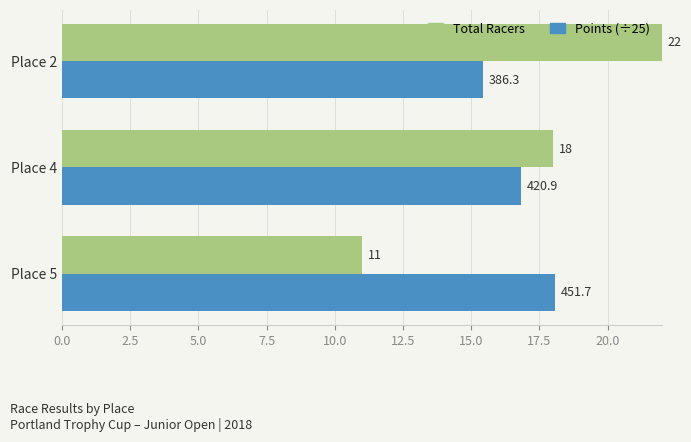

What is the approximate value of Total Racers at Place 4?

18.0